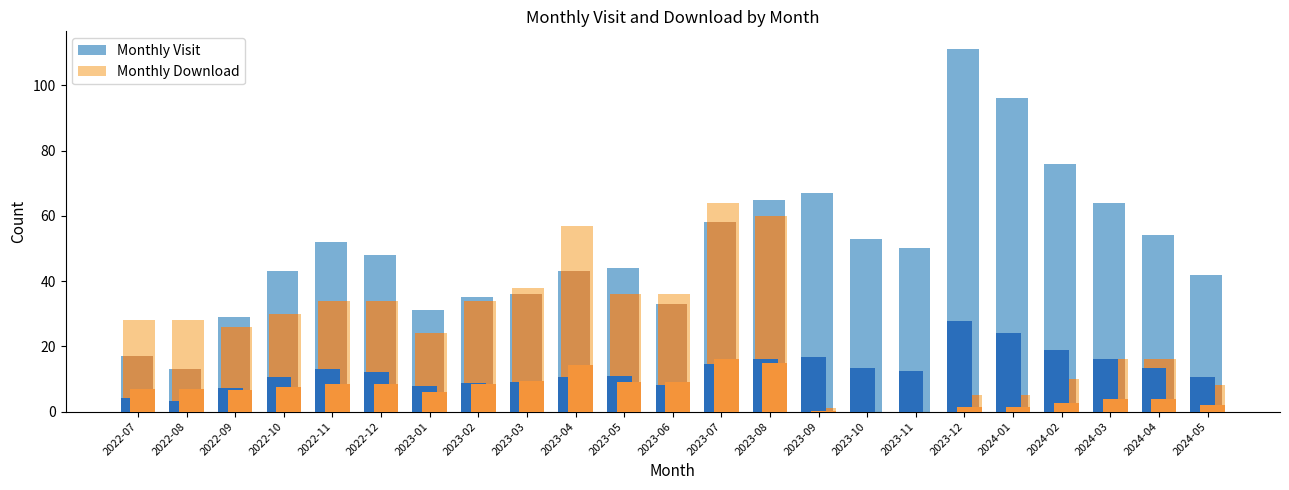

Rank the series by their maximum value, from highest to lowest.

Monthly Visit, Monthly Download